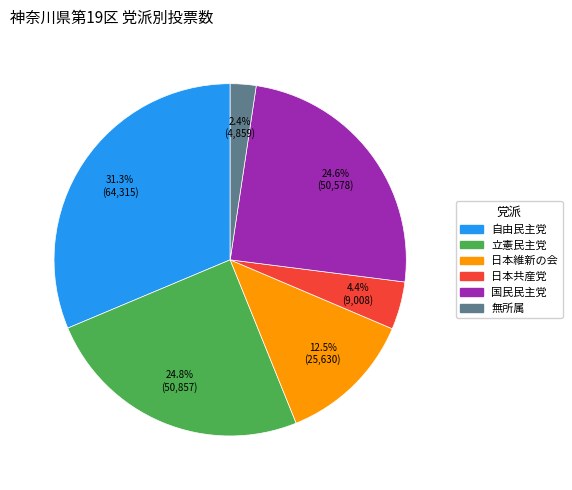

Is there a majority slice in this chart?

No